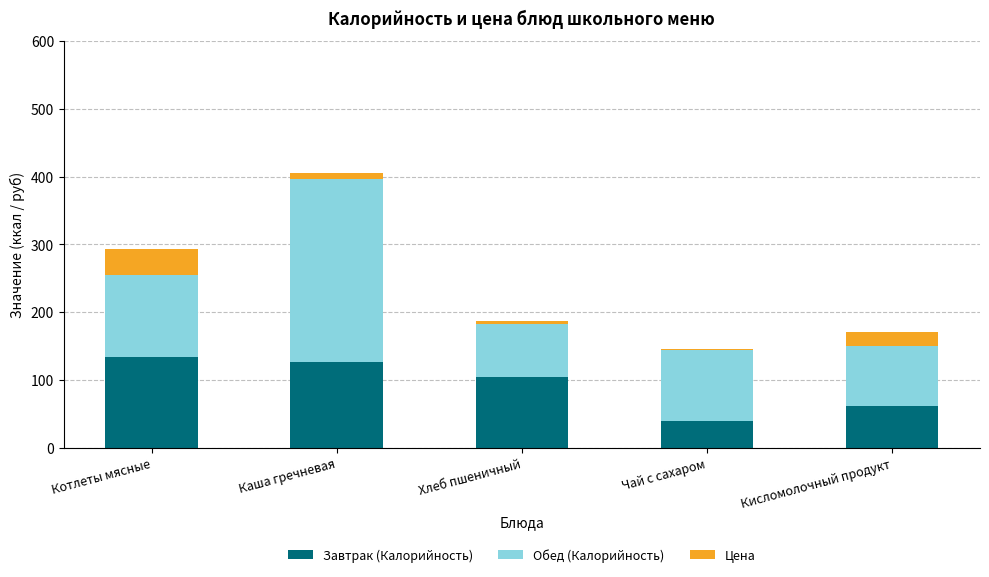

Reading left to right, list the values for the Завтрак (Калорийность) series.

Котлеты мясные=133.1	Каша гречневая=126.5	Хлеб пшеничный=104.0	Чай с сахаром=39.9	Кисломолочный продукт=62.0